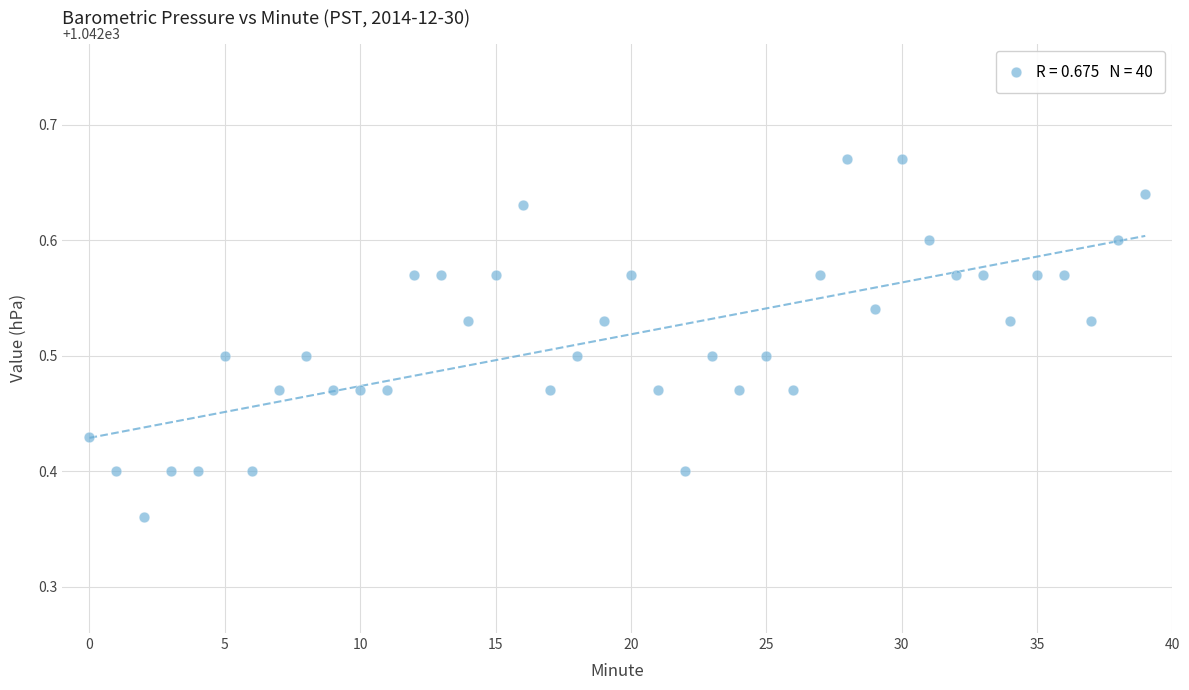

What is the range of Y values (max minus min)?

0.3